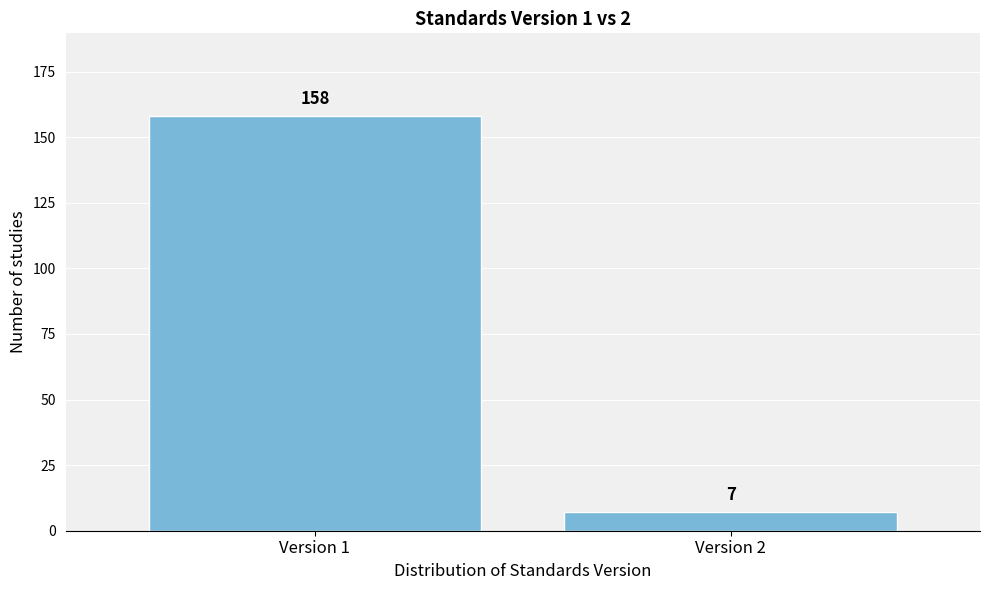

Reading left to right, list all the values displayed in this chart.

158	7